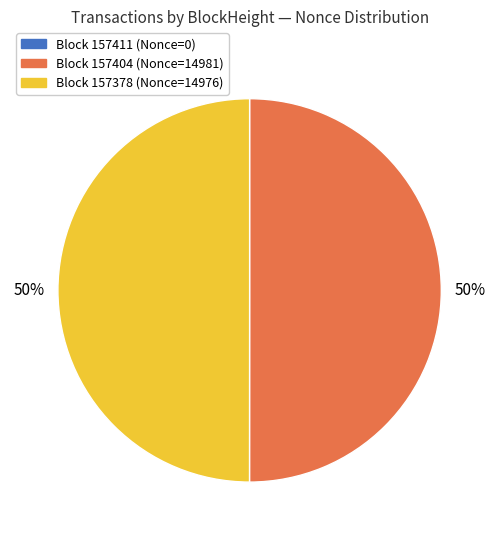

To the nearest percent, what is the difference between the largest and smallest slice percentages?

50%